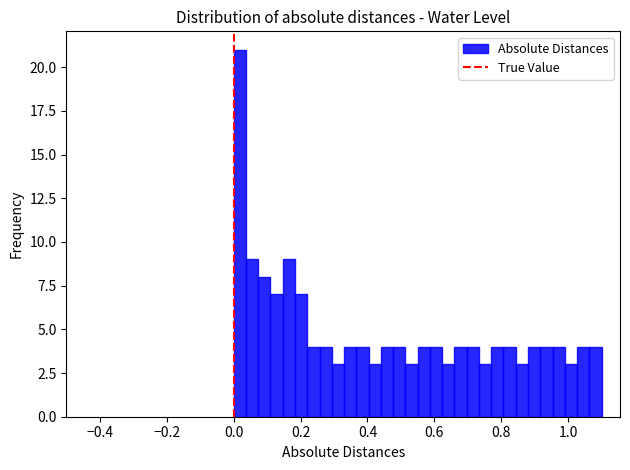

Around what value on the x-axis is the tallest bar? Give the approximate position of its centre, as read against the axis.

0.02